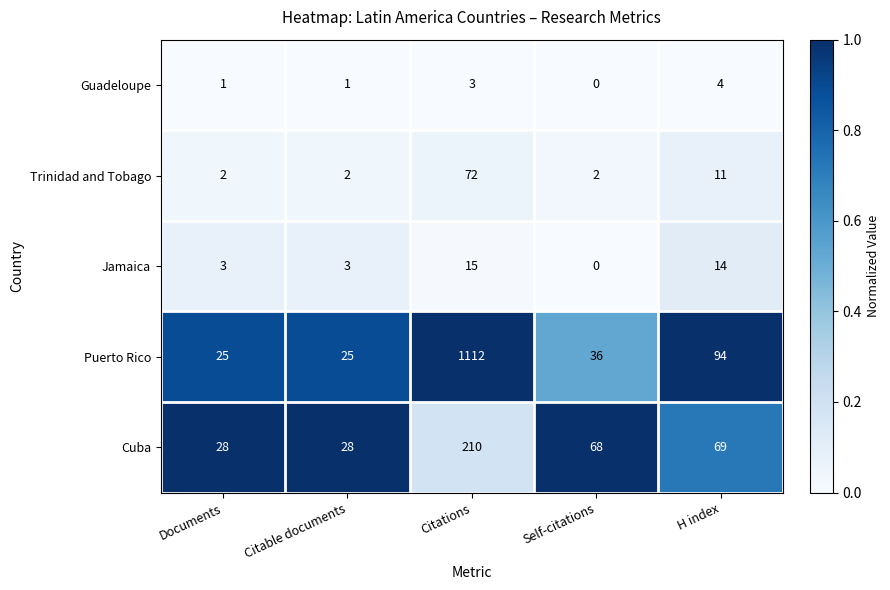

What is the sum of all Guadeloupe values?

9